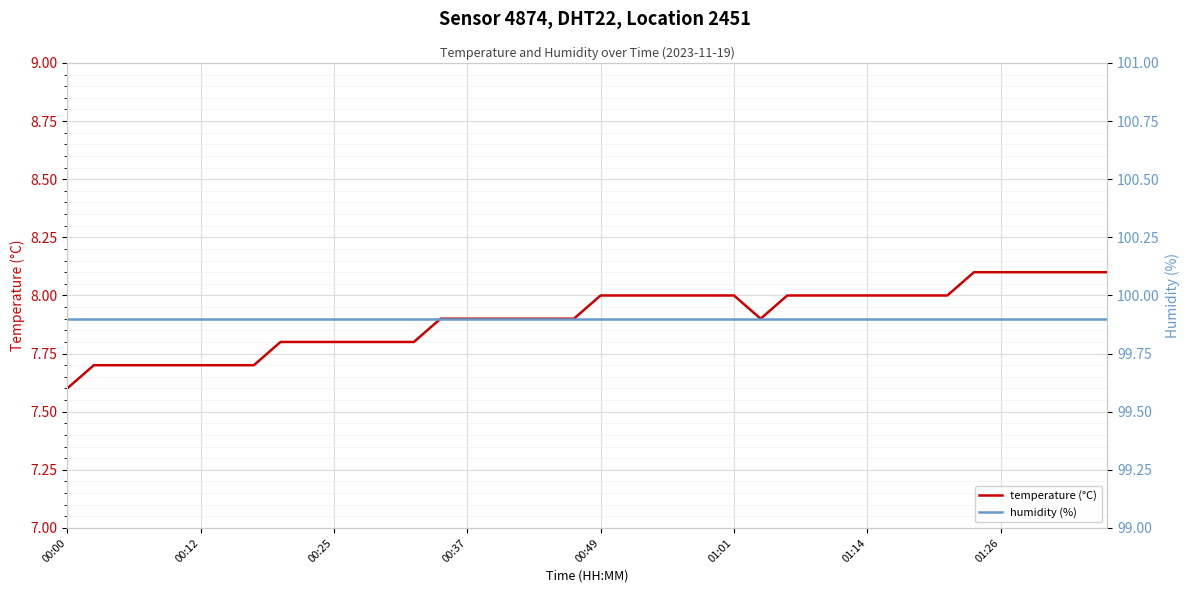

What is the spread (max minus min) of values at 23?

91.9